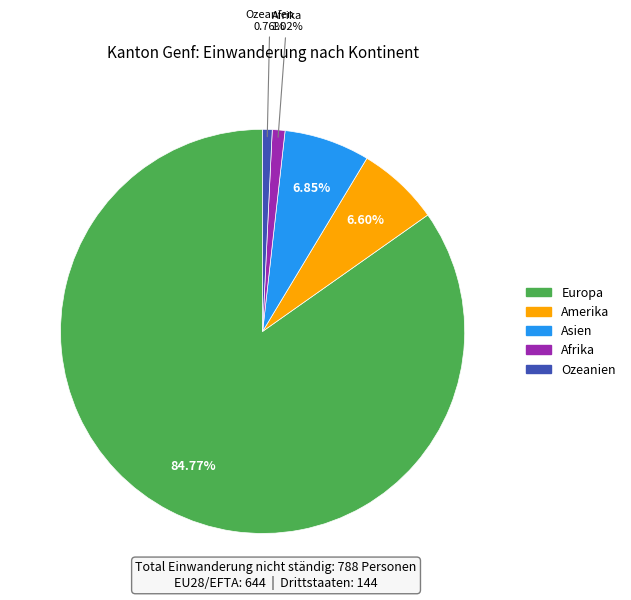

What percentage do Afrika and Asien together represent?

7.9%